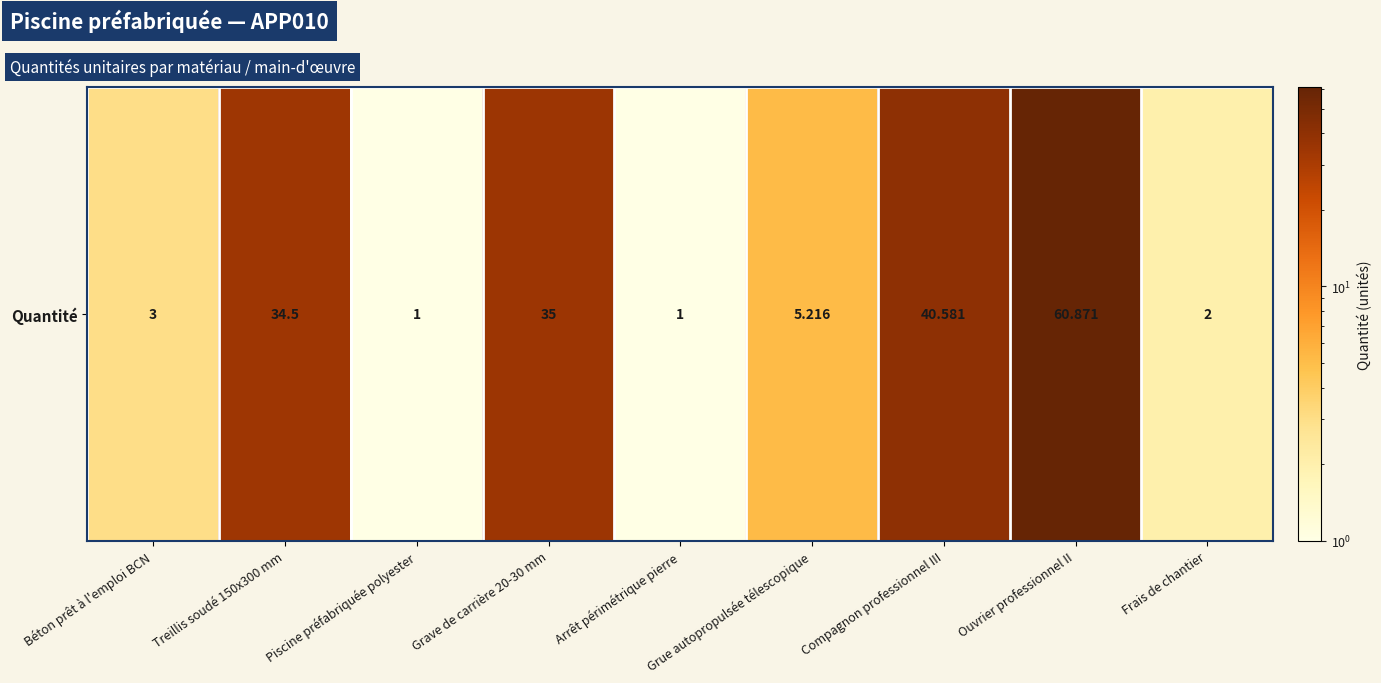

Count the number of values greater than 5.

5